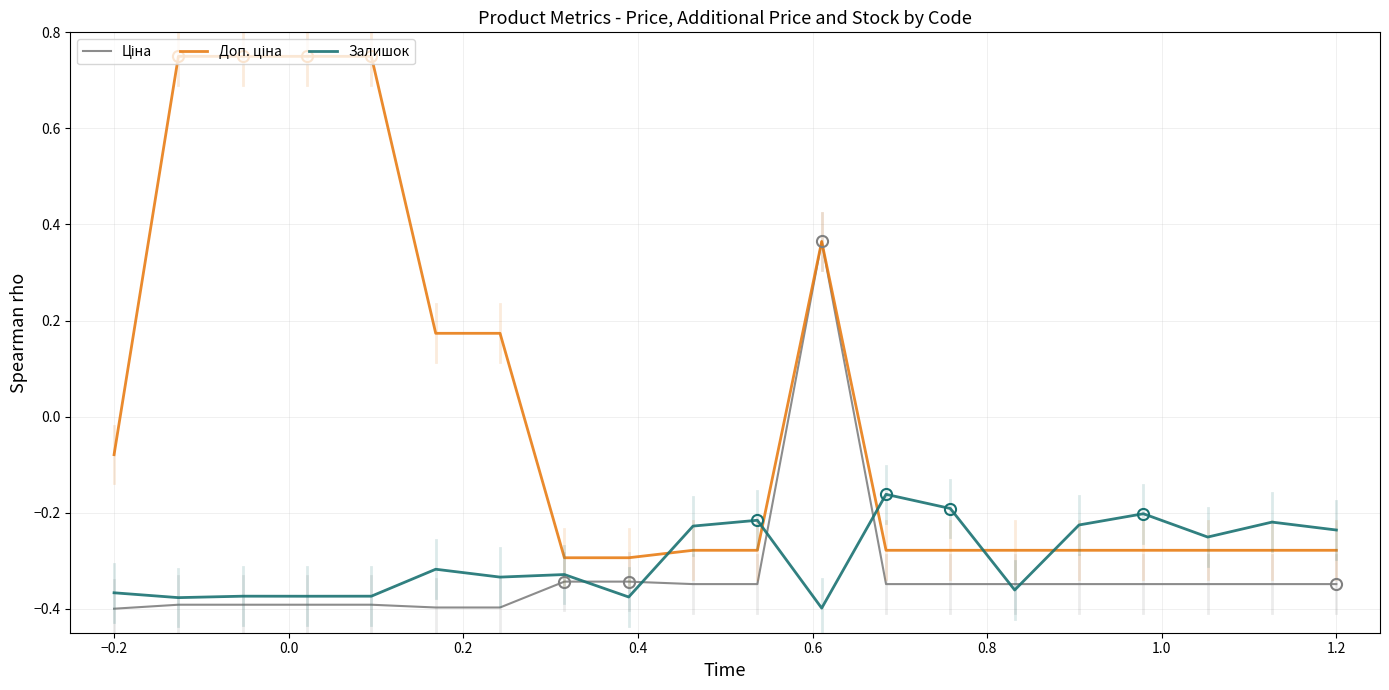

How many lines are shown in the chart?

3